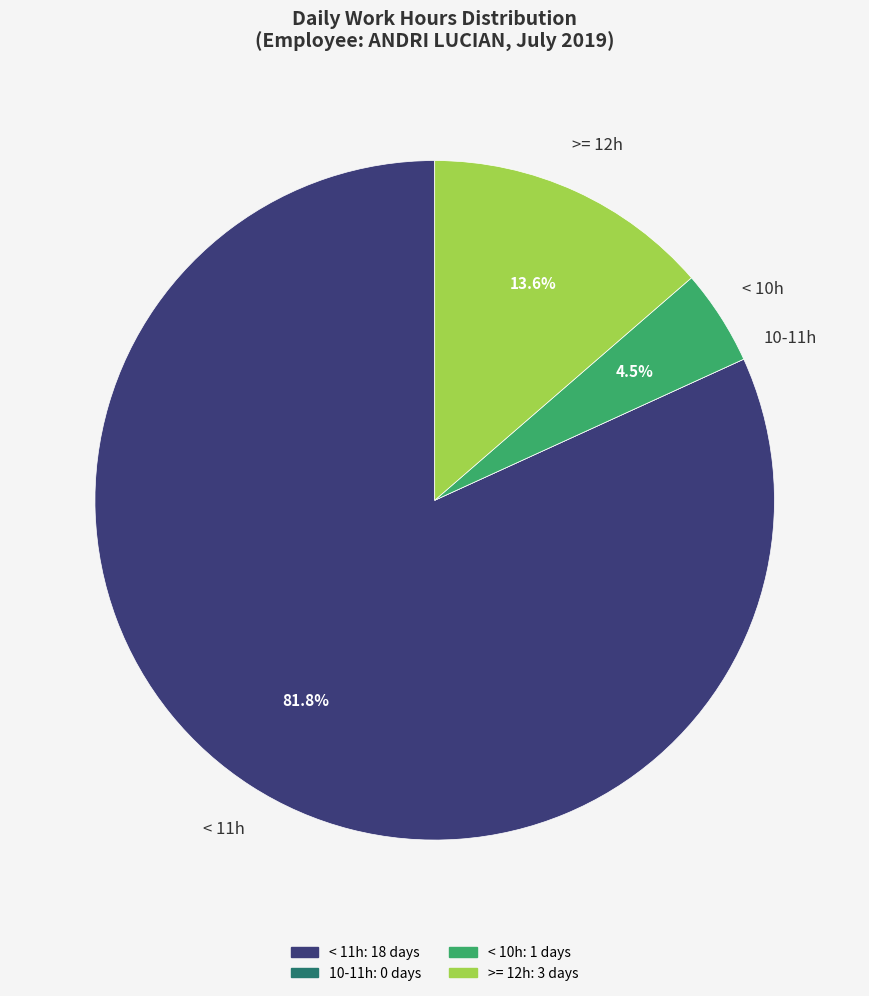

Is there any slice that represents more than half of the pie?

Yes